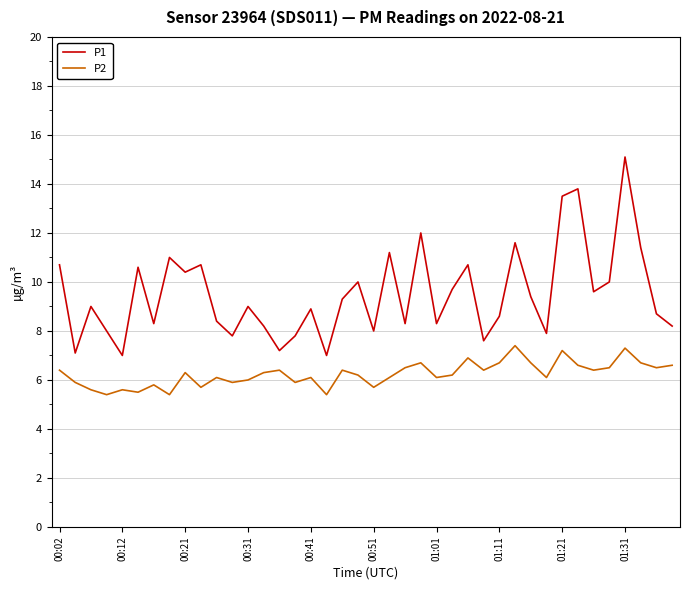

What is the sum of all P1 values?

380.0